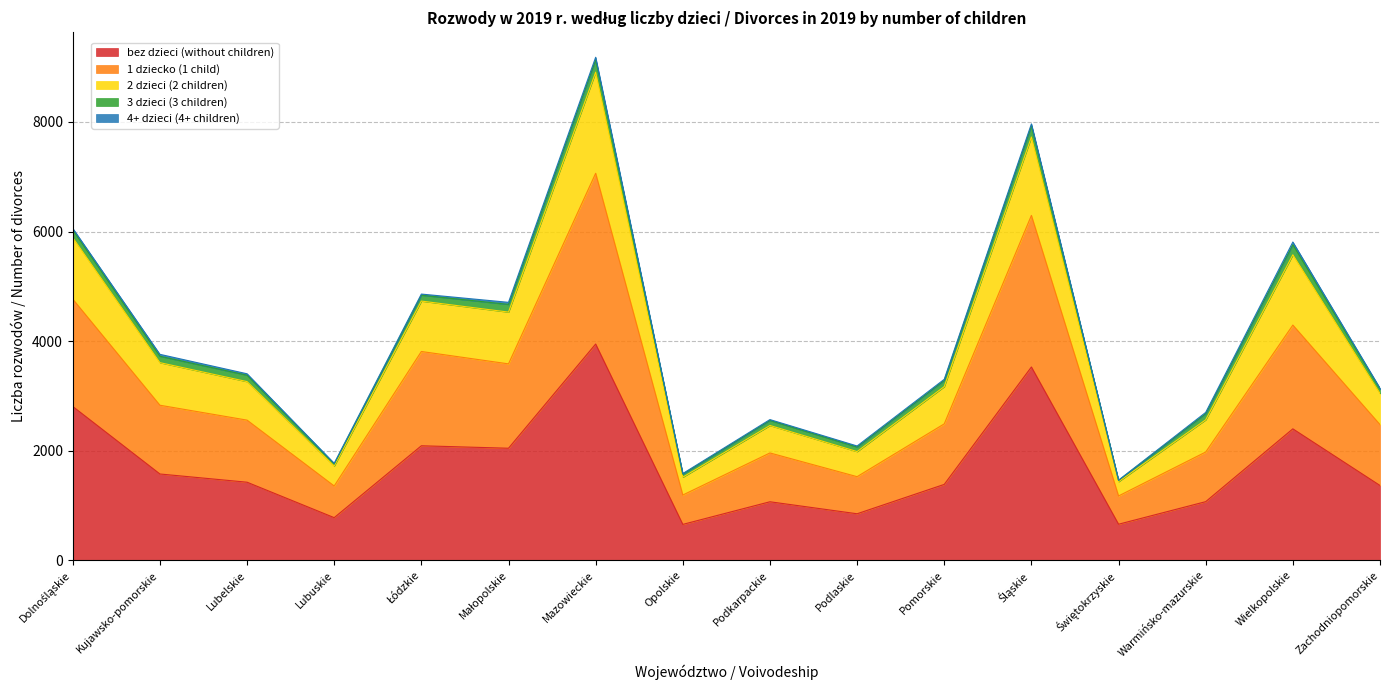

True or false: bez dzieci (without children) has a value of 1083 at Opolskie.

False